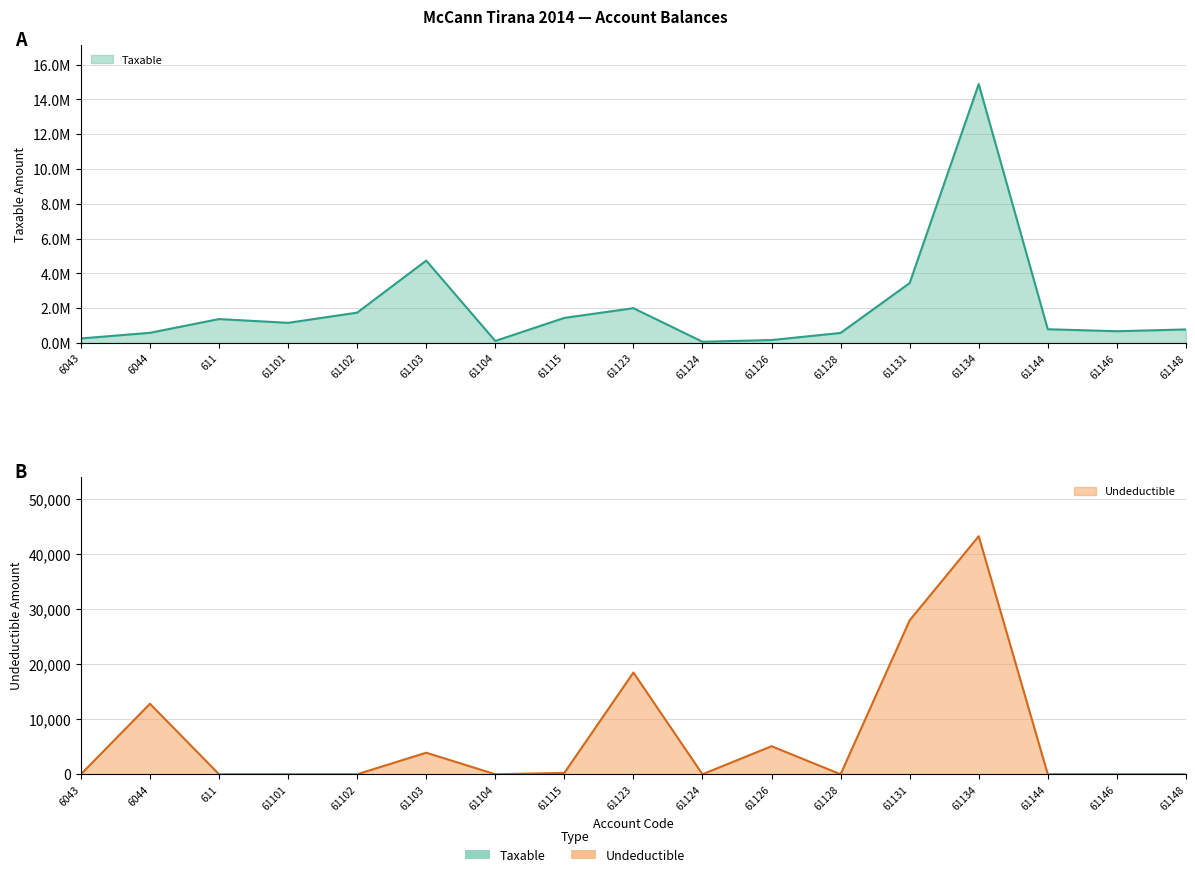

Reading left to right, extract all data points from this chart.

Taxable: 6043=250227.1	6044=575296.9	611=1366068.5	61101=1149043.7	61102=1735151.5	61103=4731146.9	61104=105900.0	61115=1433753.2	61123=1991862.2	61124=61813.2	61126=157990.0	61128=567460.5	61131=3437988.5	61134=14887859.8	61144=779642.1	61146=666085.5	61148=769080.9
Undeductible: 6043=0.0	6044=12822.0	611=0.0	61101=0.0	61102=0.0	61103=3920.0	61104=0.0	61115=250.0	61123=18500.0	61124=0.0	61126=5100.0	61128=0.0	61131=28000.0	61134=43299.0	61144=0.0	61146=0.0	61148=0.0